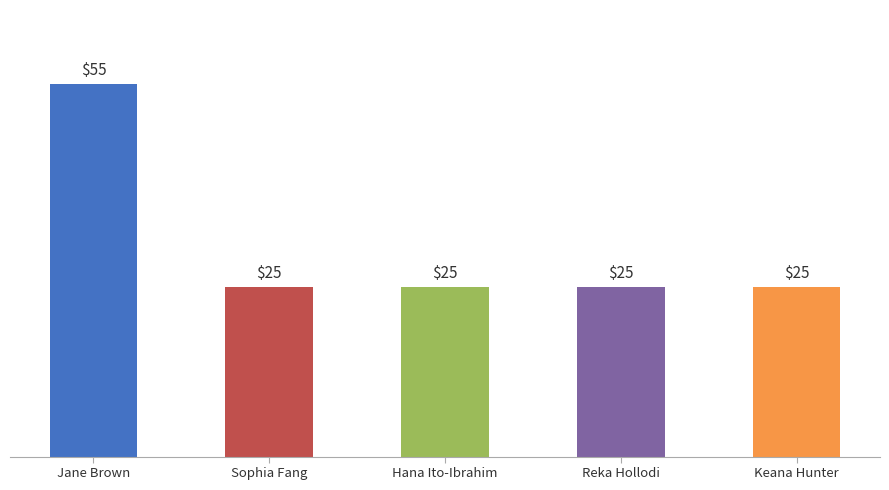

Does the chart contain any negative values?

No